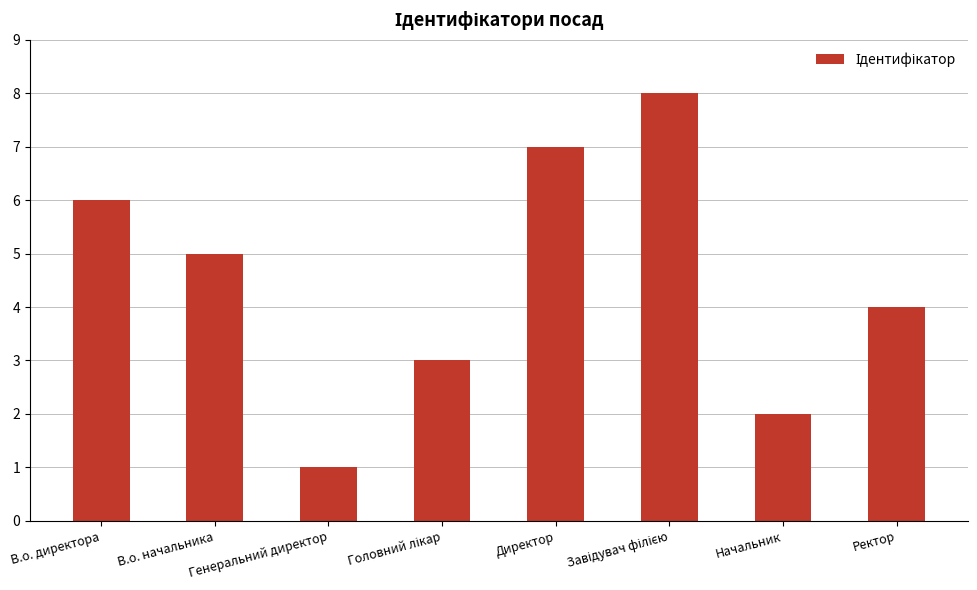

What is the sum of all values?

36